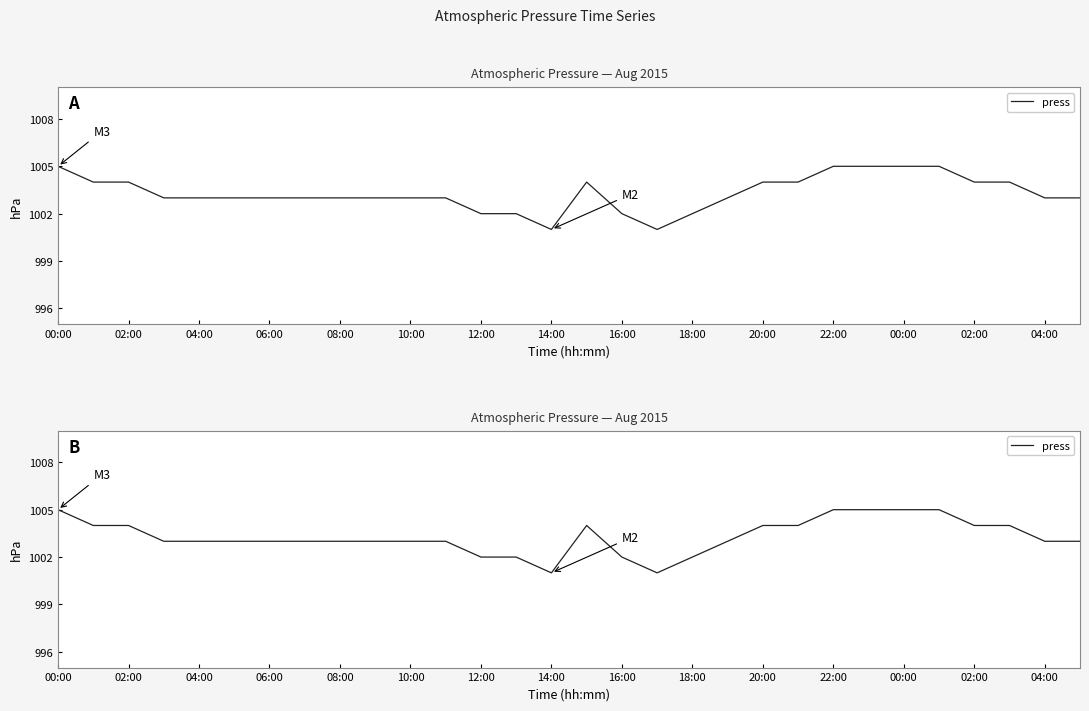

Reading right to left, transcribe all the data shown in this chart.

1003	1003	1004	1004	1005	1005	1005	1005	1004	1004	1003	1002	1001	1002	1004	1001	1002	1002	1003	1003	1003	1003	1003	1003	1003	1003	1003	1004	1004	1005